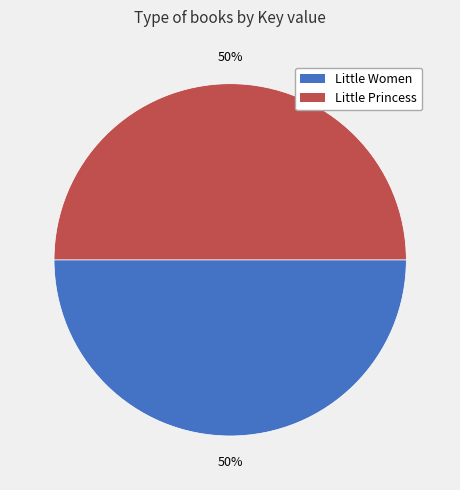

What is the ratio of the value at Little Women to the value at Little Princess?

1.0